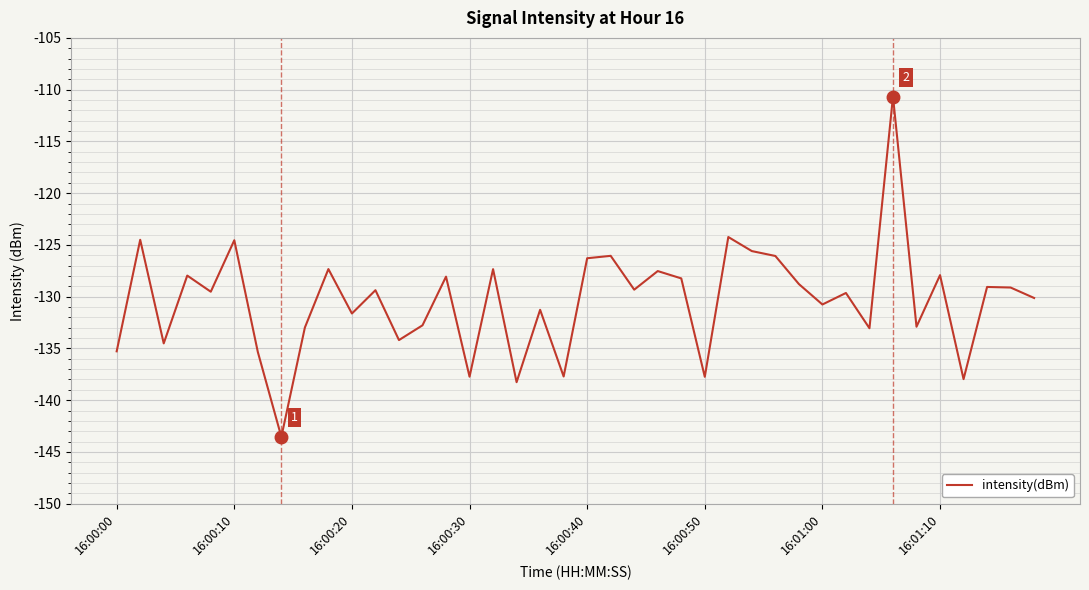

How many series are shown in this chart?

1